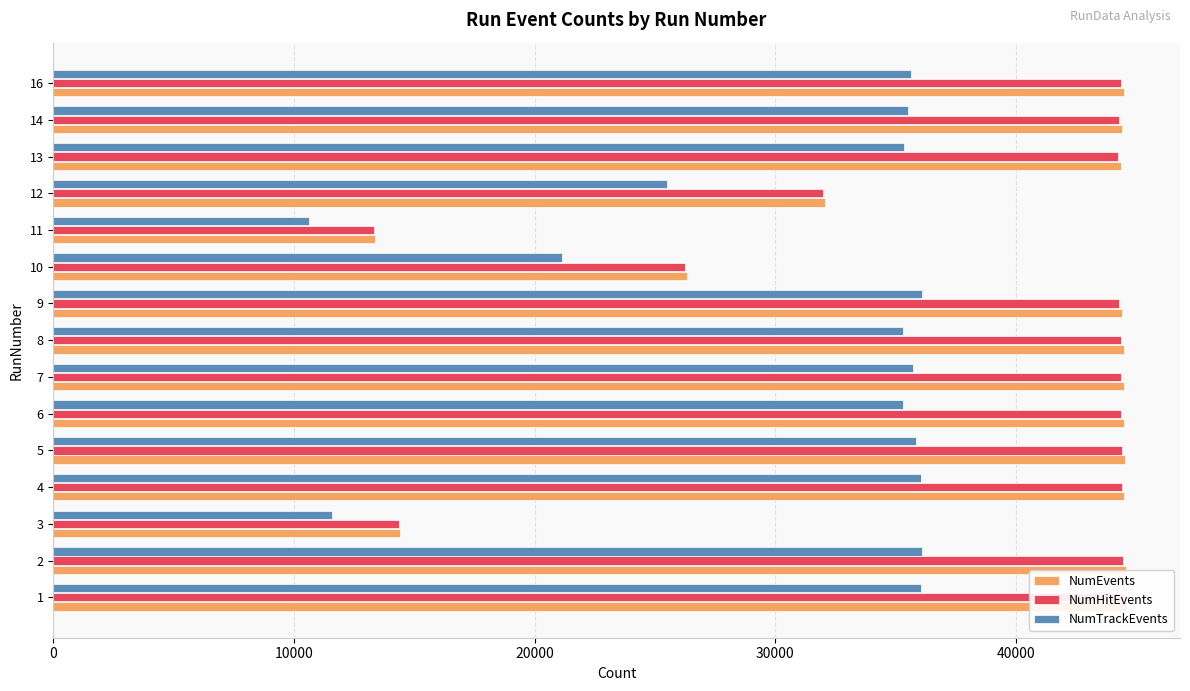

What is the maximum value shown in the chart?

44597